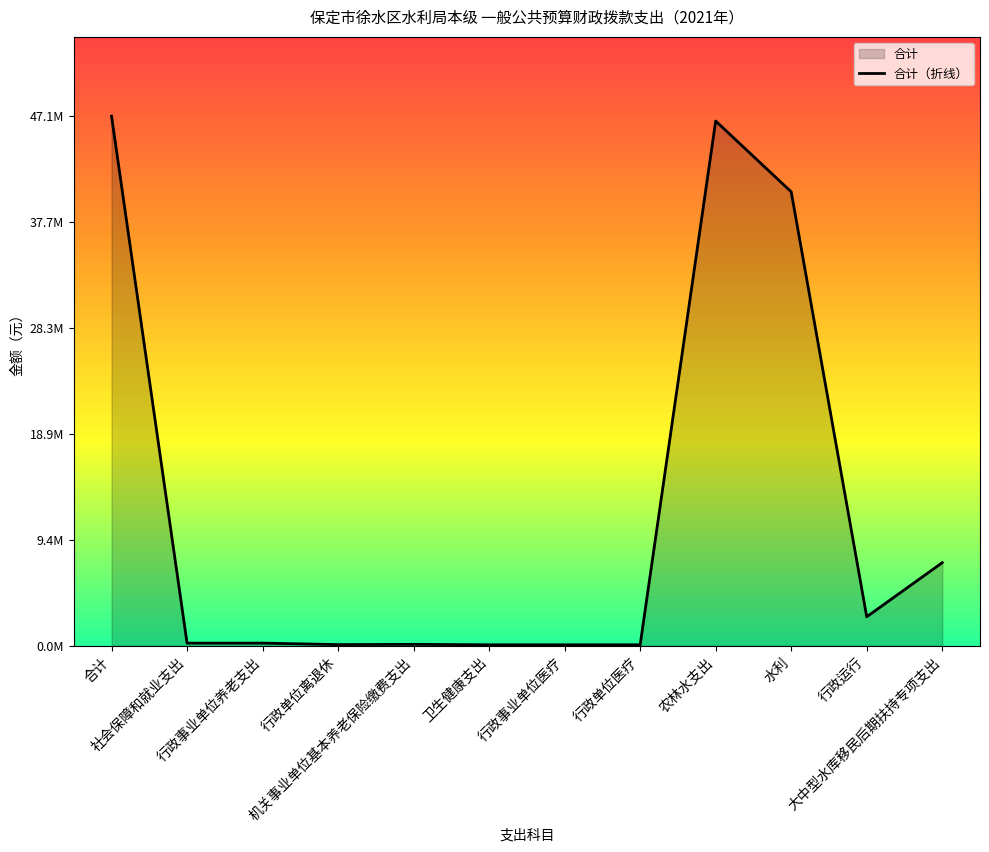

What is the label of the 5th point from the left?

机关事业单位基本养老保险缴费支出